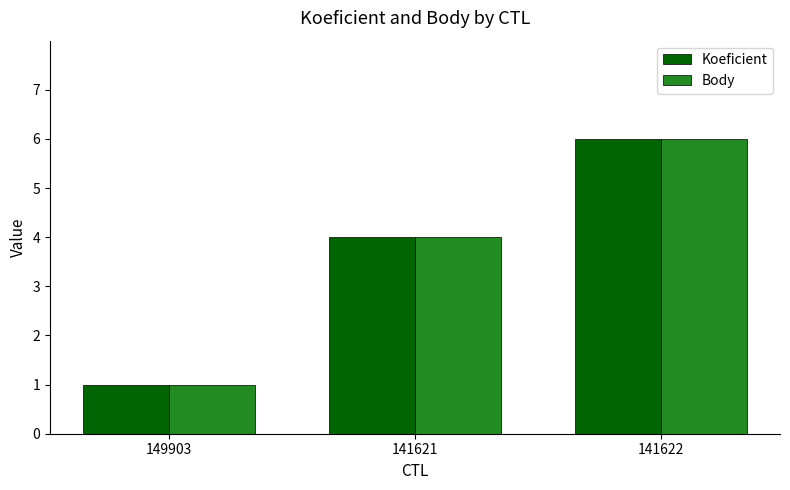

At which label does Body reach its peak?

141622